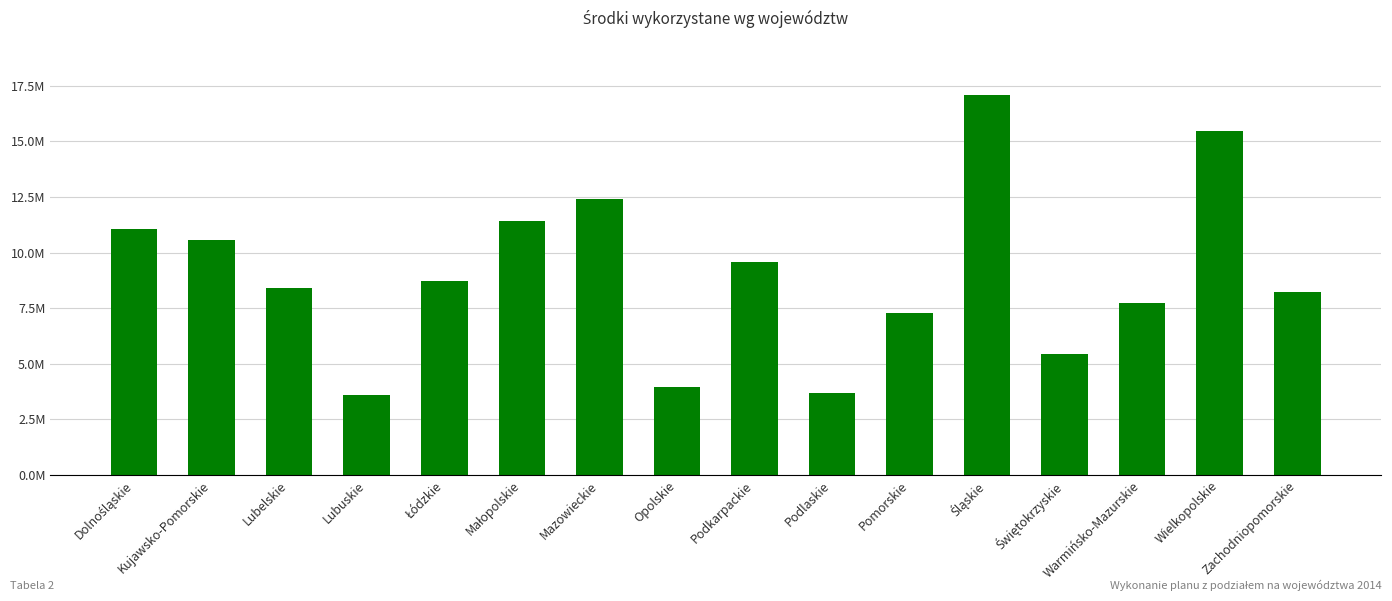

Which has a higher value, Lubelskie or Lubuskie?

Lubelskie